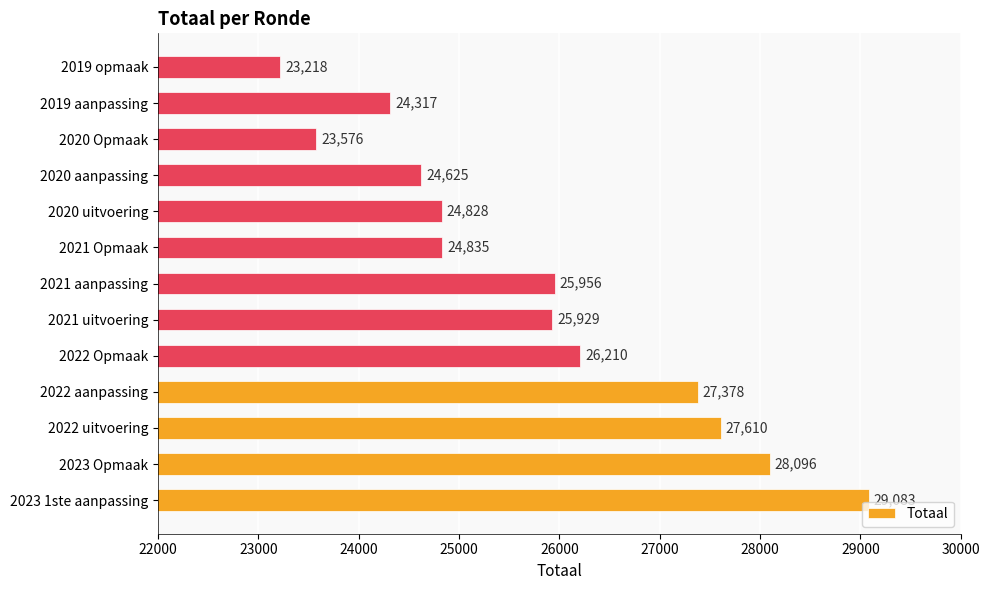

True or false: the data shows 9032 at 2021 uitvoering.

False